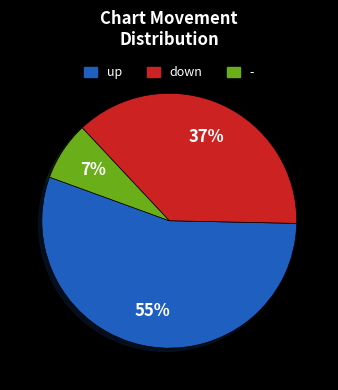

Rank the categories by value from highest to lowest.

up, down, -